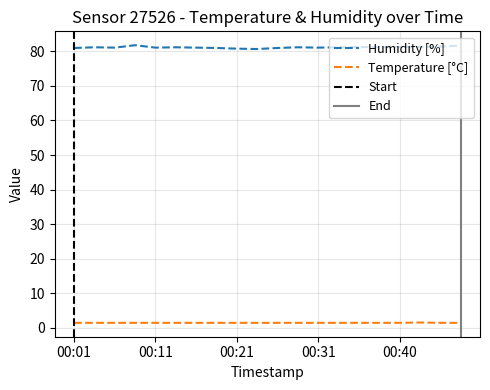

At which category does humidity reach its first local peak?

00:04